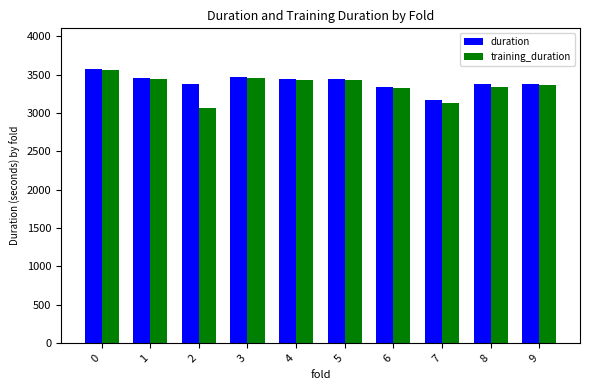

The value of duration at 8 is 5807.8. True or false?

False